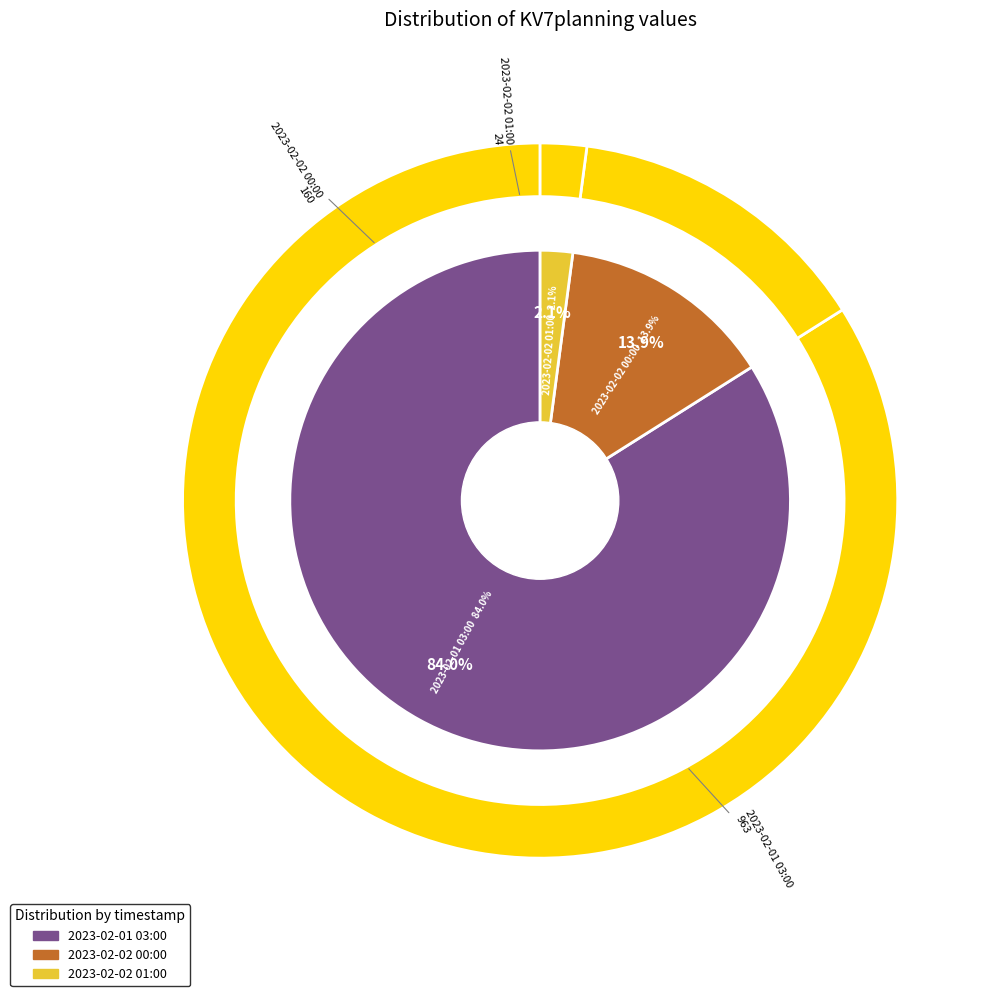

Rank the categories by value from lowest to highest.

2023-02-02 01:00, 2023-02-02 00:00, 2023-02-01 03:00